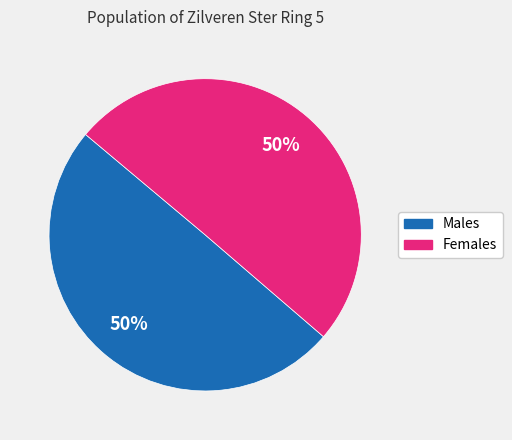

Does any single category account for the majority?

No